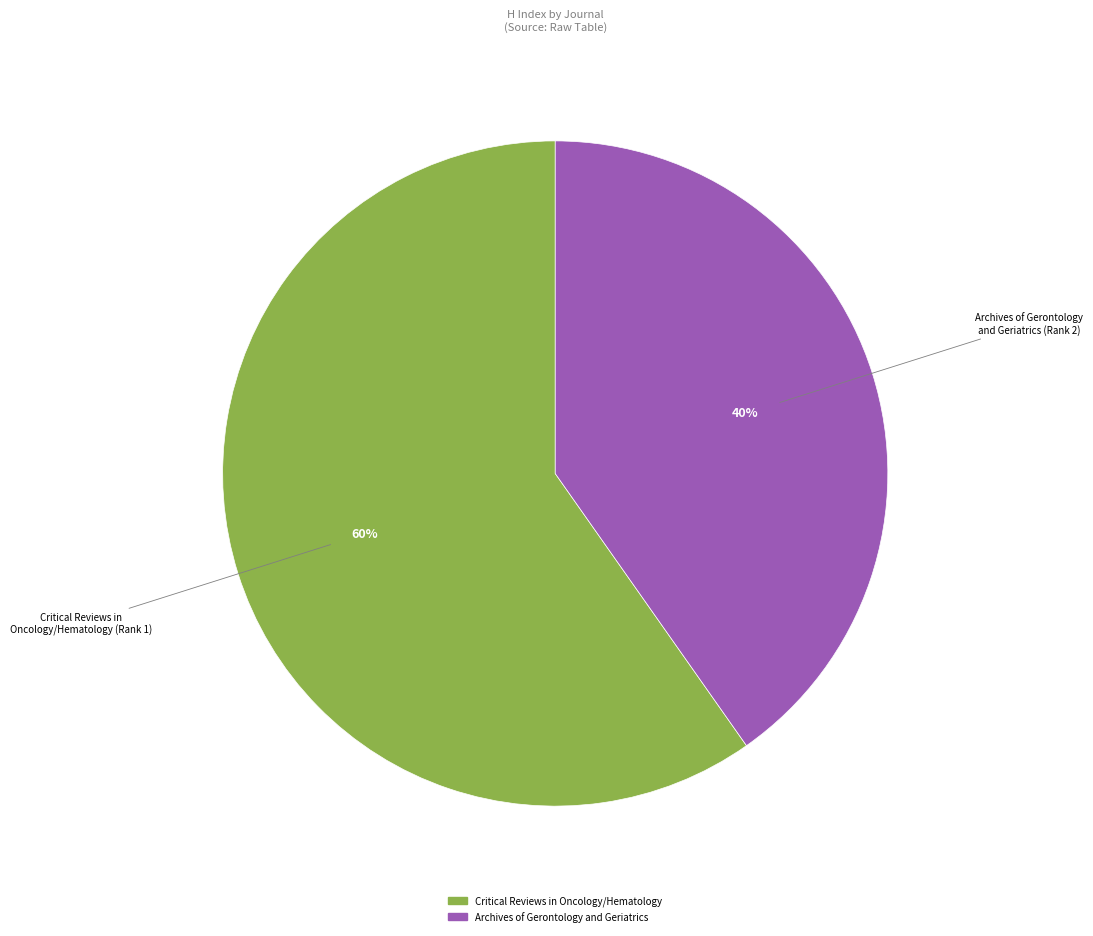

Is the sum of Archives of Gerontology and Geriatrics and Critical Reviews in Oncology/Hematology greater than half?

Yes